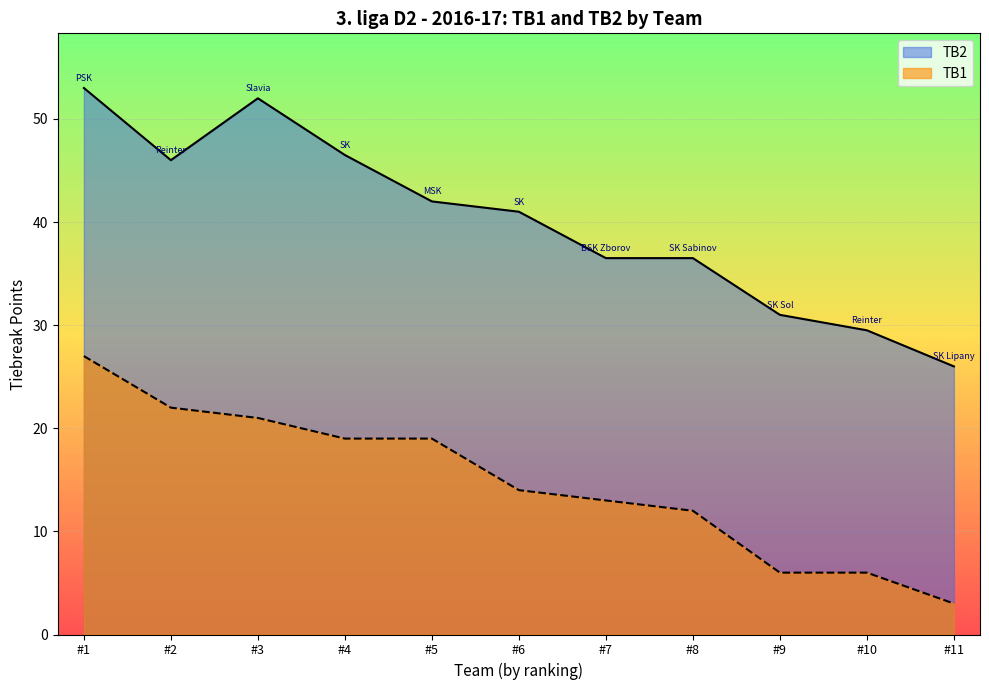

In TB2, how many points are lower than both neighbors (excluding endpoints)?

1